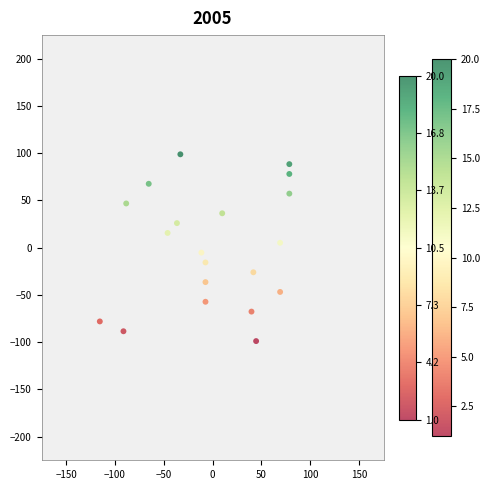

What is the range of X values (max minus min)?

193.9